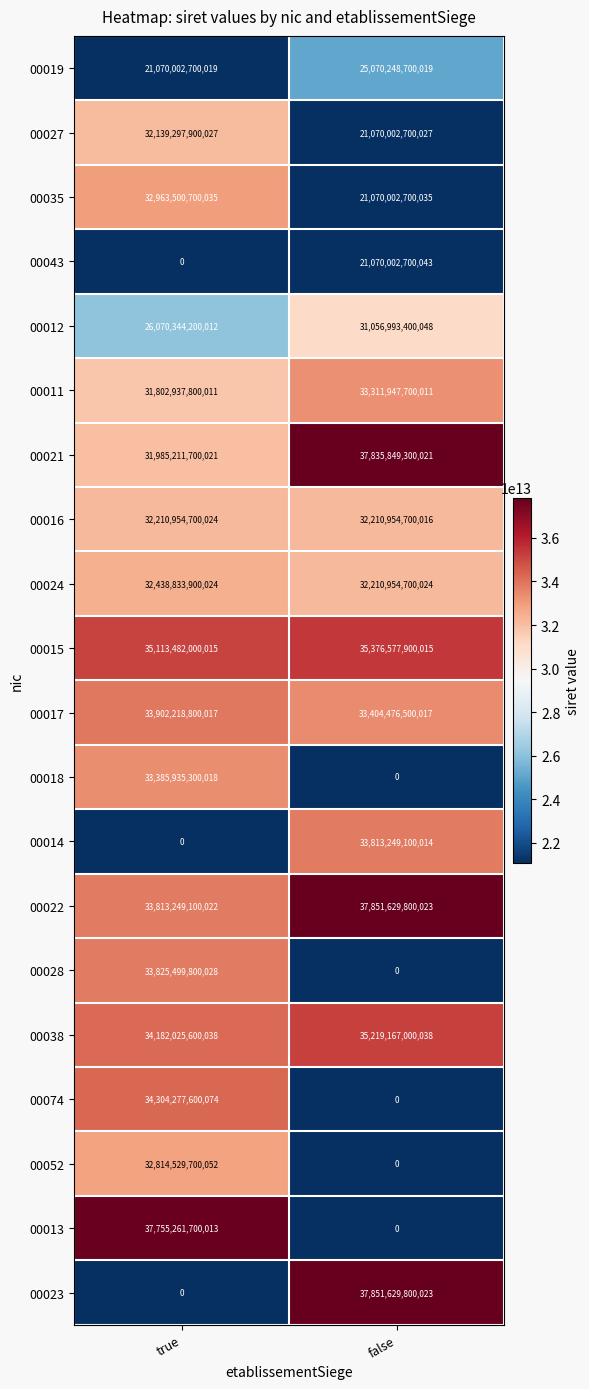

At how many categories does at least one series exceed 2207392630144?

2